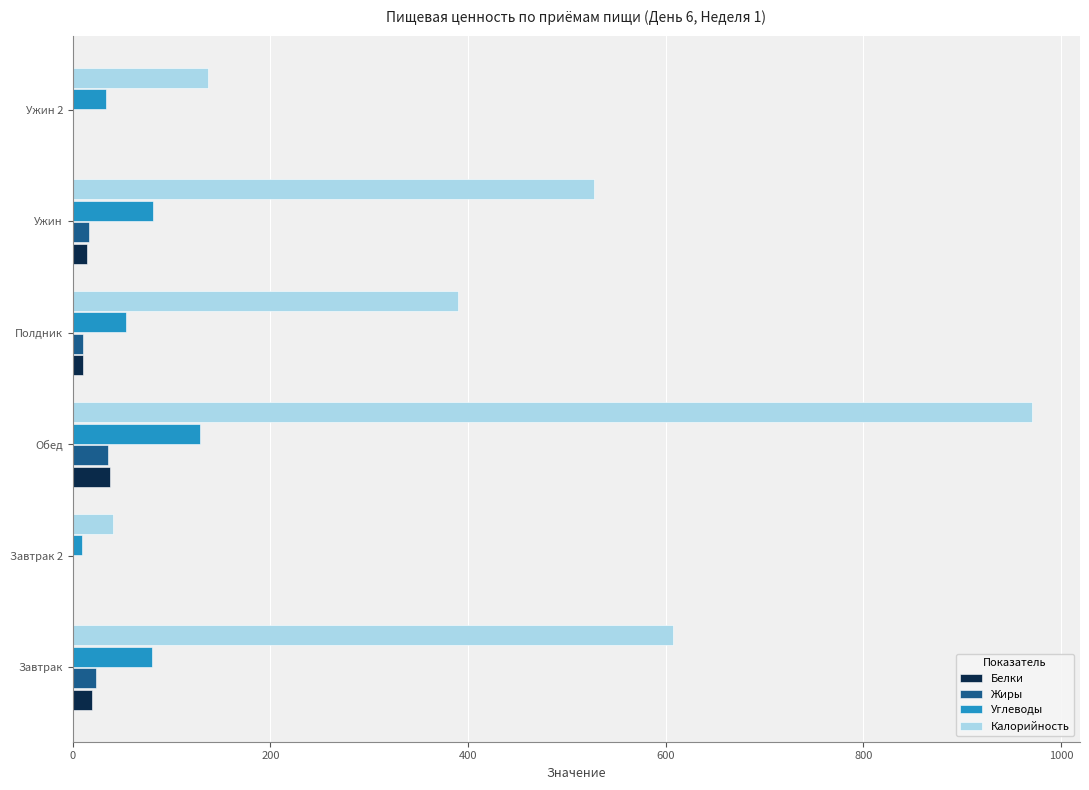

Which series has the largest total across all categories?

Калорийность